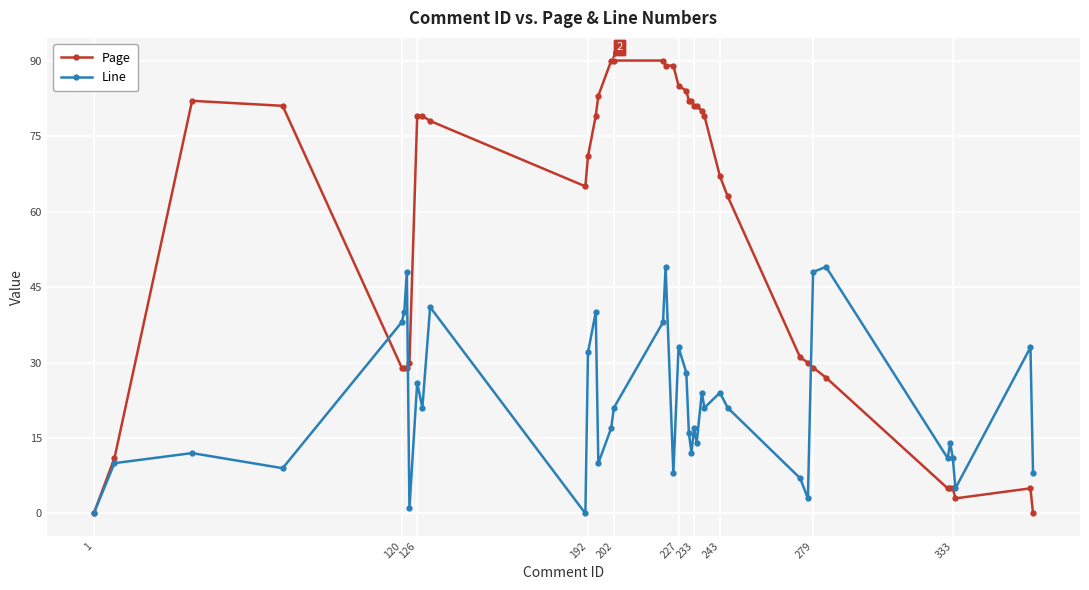

How many data points in Line are less than 21?

20